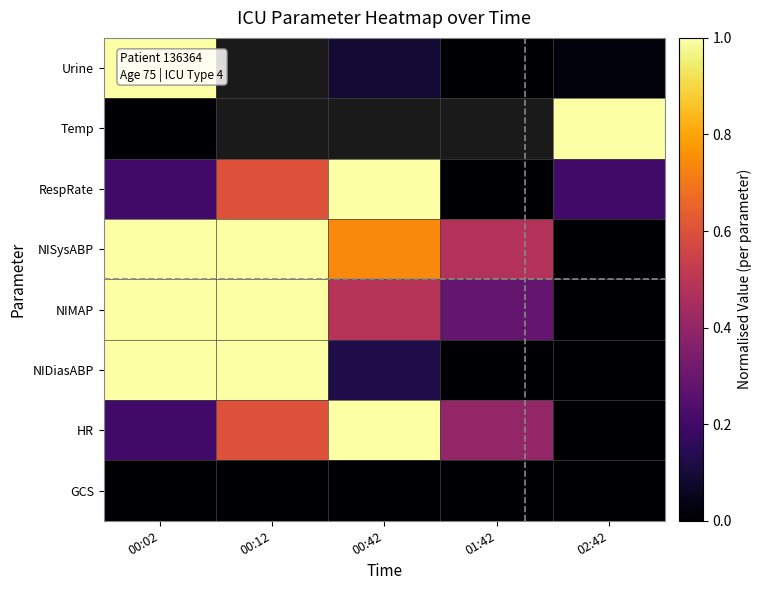

At how many categories does at least one series exceed 0?

5